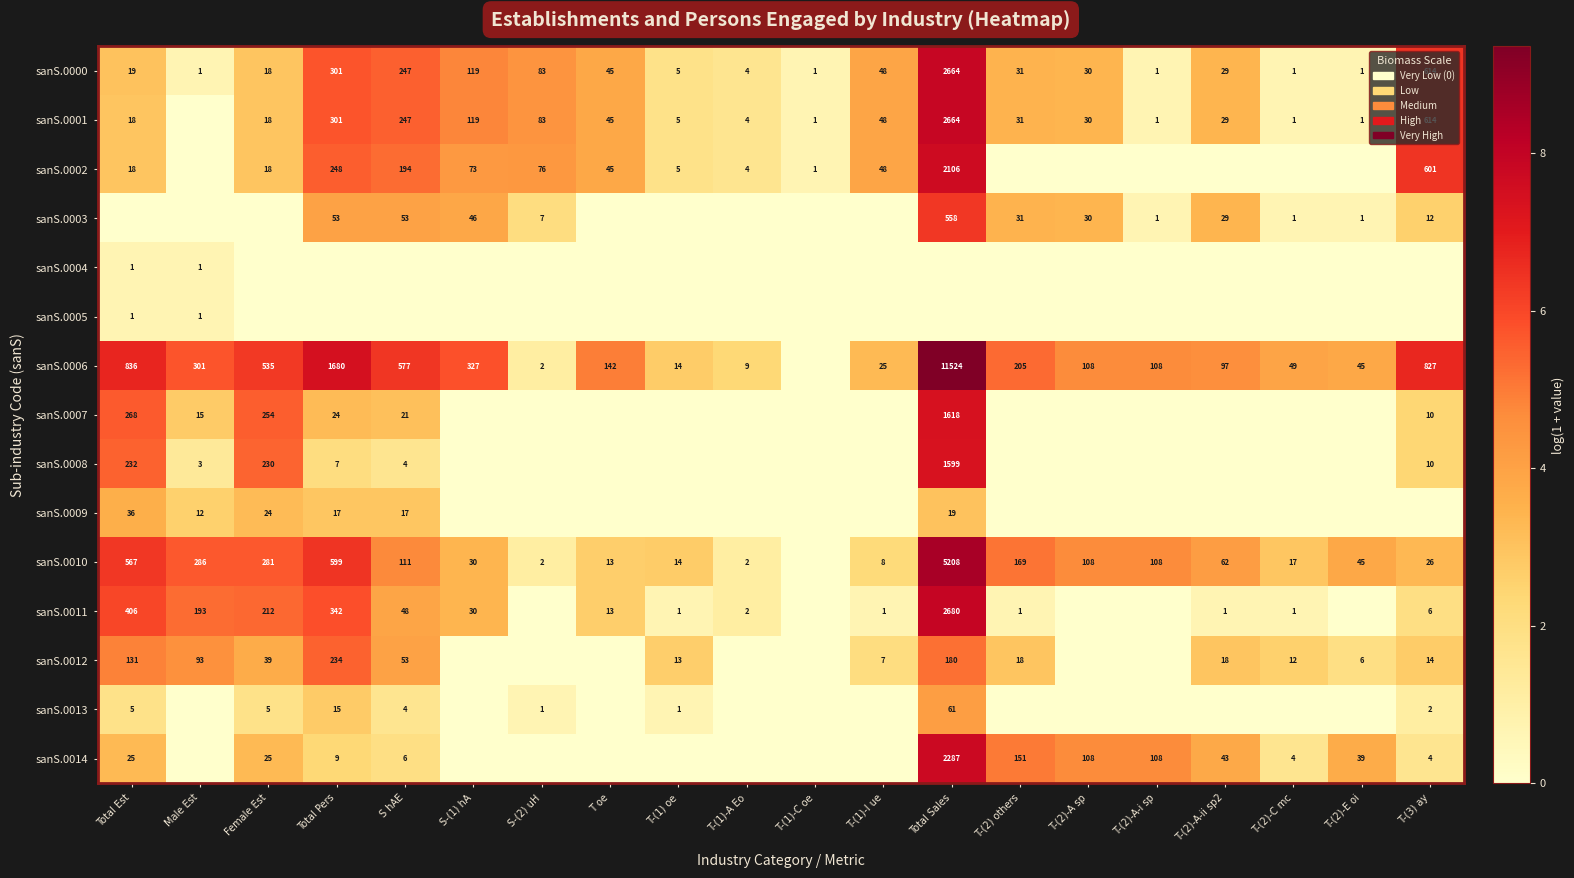

The sanS.0014 series shows 4 at T-(2)-C mc. True or false?

True